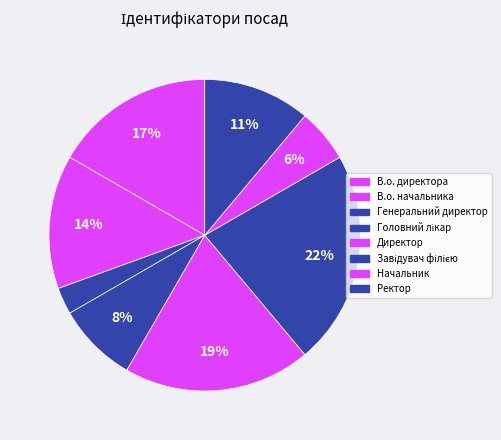

What percentage is the Завідувач філією slice, to the nearest percent?

22%